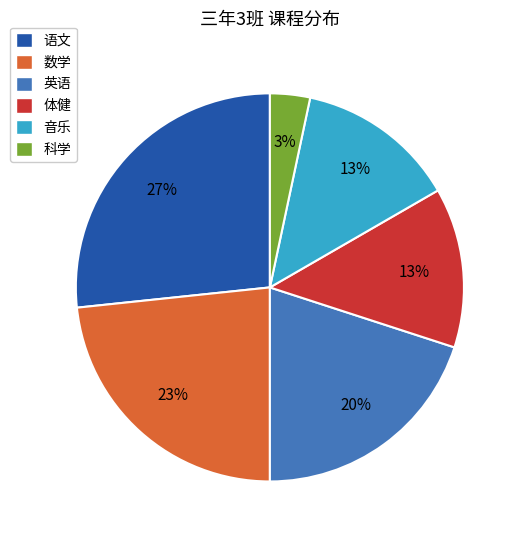

Which slice is the smallest?

科学